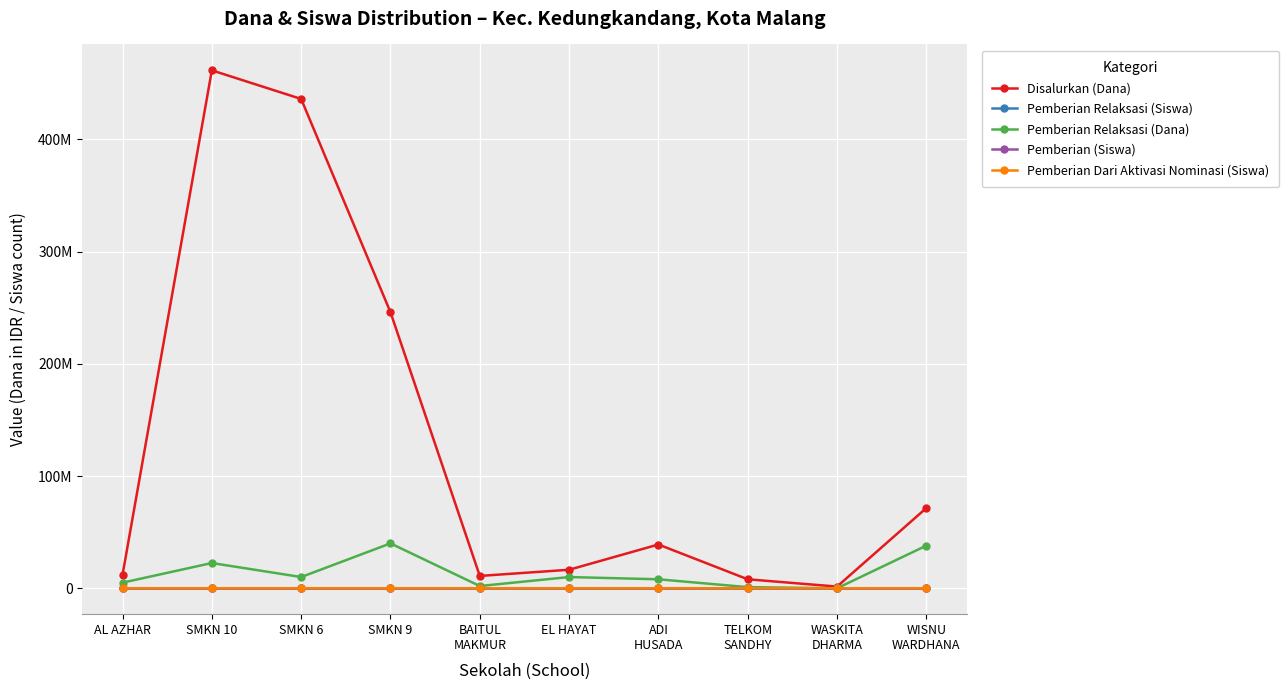

At which label does Disalurkan (Dana) first exceed 39000000?

SMKN 10